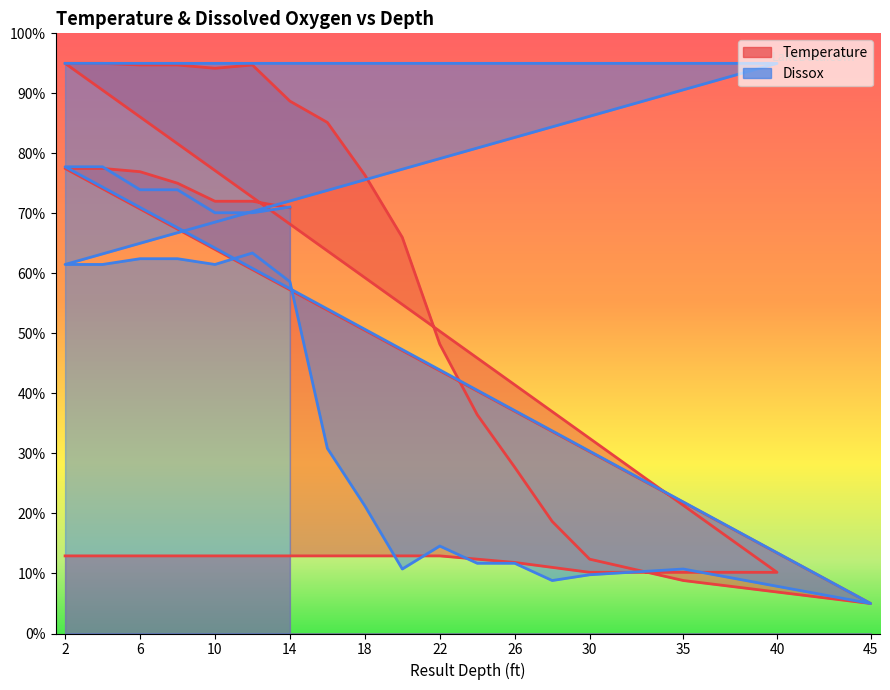

Which series has the widest spread of values?

Temperature